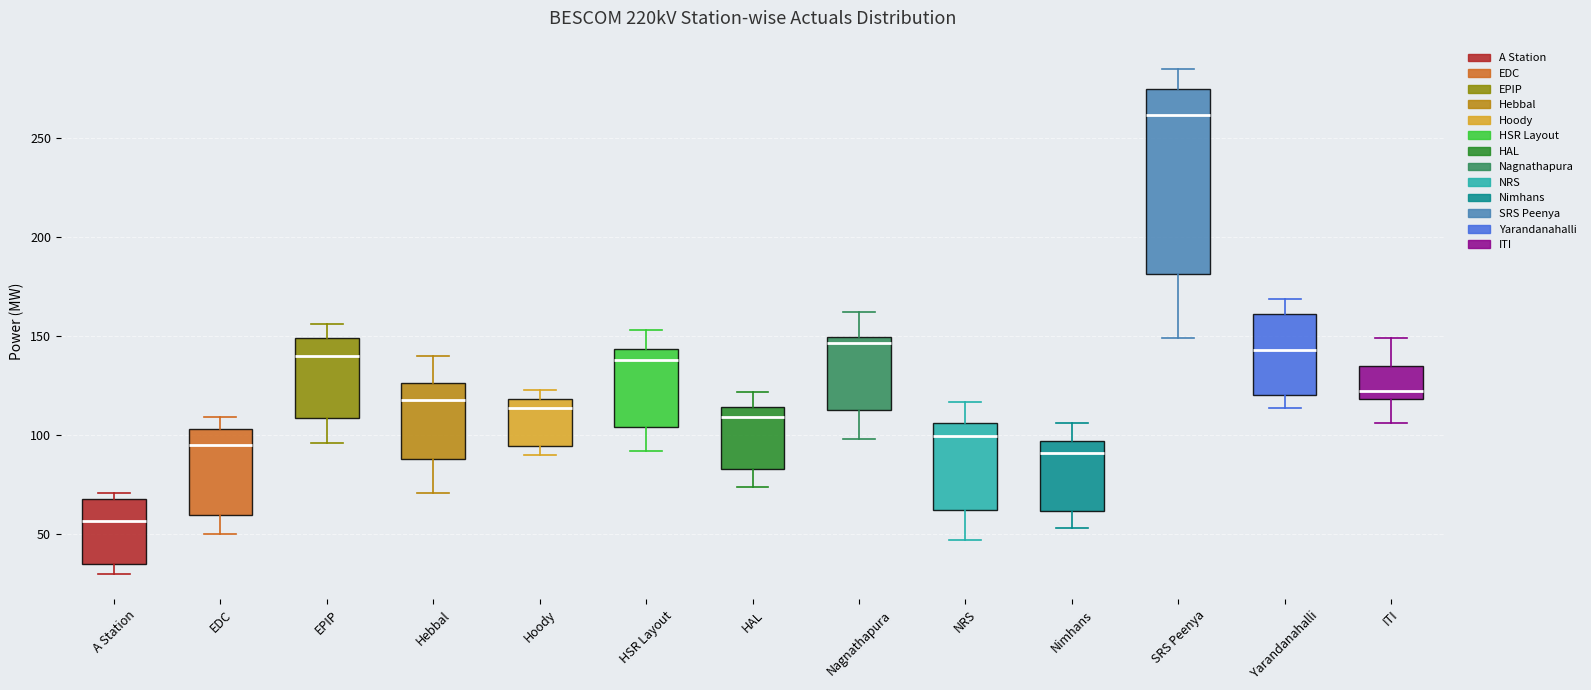

Reading left to right, read every box against the y-axis: the position of its median line, the range the box covers, and the ends of its whiskers. The values are not printed on the chart, so give them approximately, as read against the axis.

A Station: median 55, box 35 to 70, whiskers 30 to 70 (just above the box's upper edge)
EDC: median 95, box 60 to 105, whiskers 50 to 110
EPIP: median 140, box 110 to 150, whiskers 95 to 155
Hebbal: median 120, box 90 to 125, whiskers 70 to 140
Hoody: median 115, box 95 to 120, whiskers 90 to 125
HSR Layout: median 140, box 105 to 145, whiskers 90 to 155
HAL: median 110, box 85 to 115, whiskers 75 to 120
Nagnathapura: median 145, box 115 to 150, whiskers 100 to 160
NRS: median 100, box 60 to 105, whiskers 45 to 115
Nimhans: median 90, box 60 to 95, whiskers 55 to 105
SRS Peenya: median 260, box 180 to 275, whiskers 150 to 285
Yarandanahalli: median 145, box 120 to 160, whiskers 115 to 170
ITI: median 125, box 120 to 135, whiskers 105 to 150